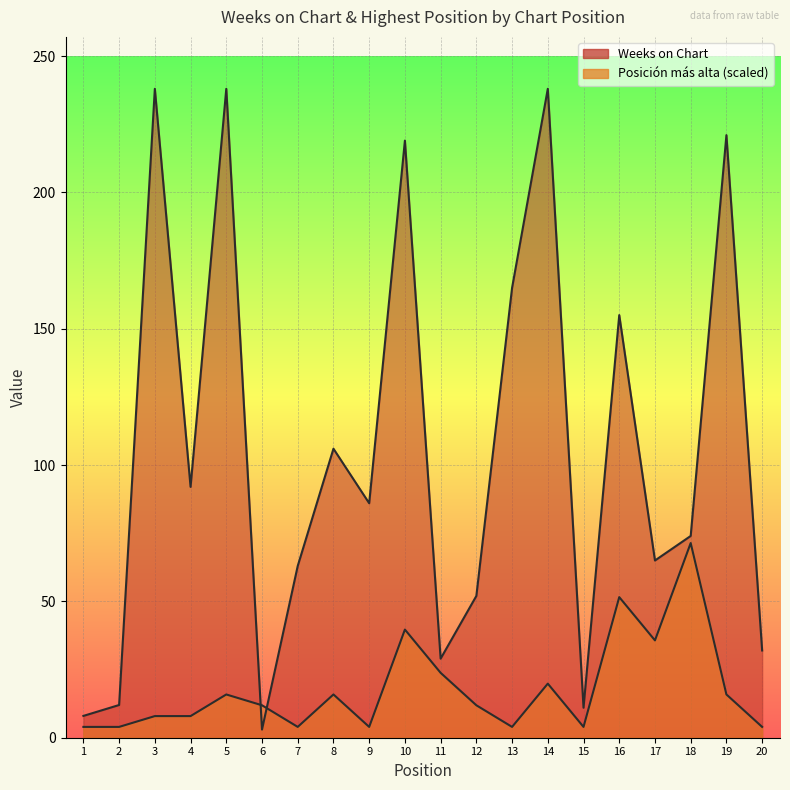

How many lines are shown in the chart?

2